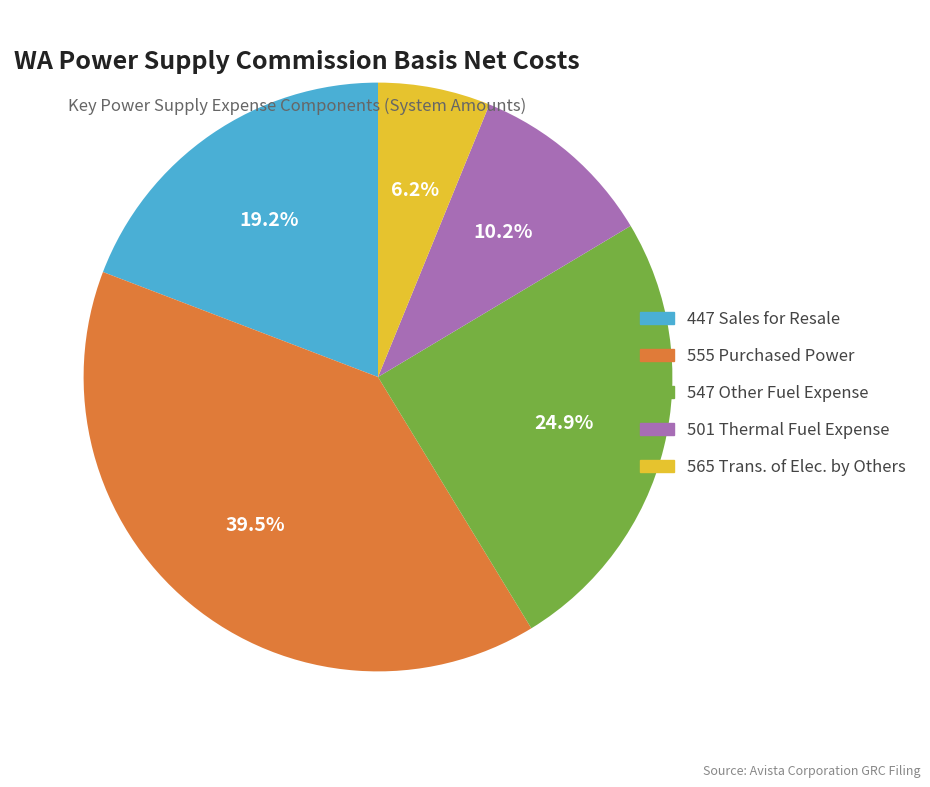

Is there a majority slice in this chart?

No